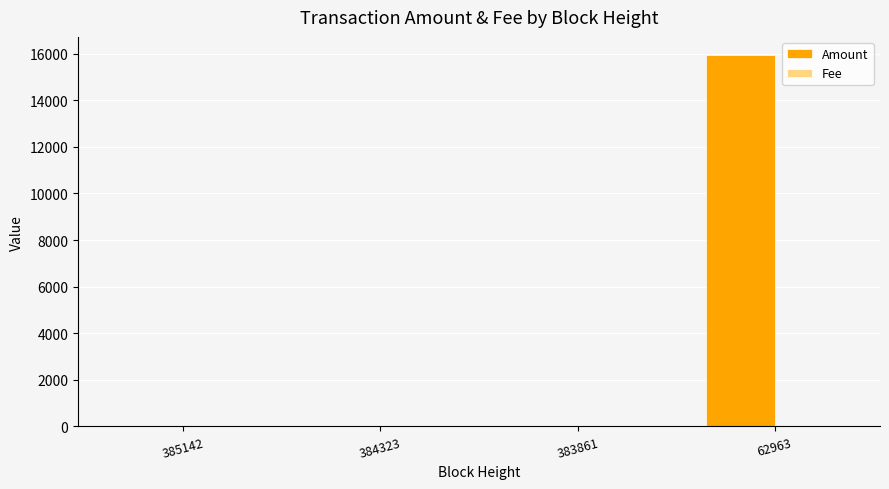

What is the spread (max minus min) of values at 62963?

15926